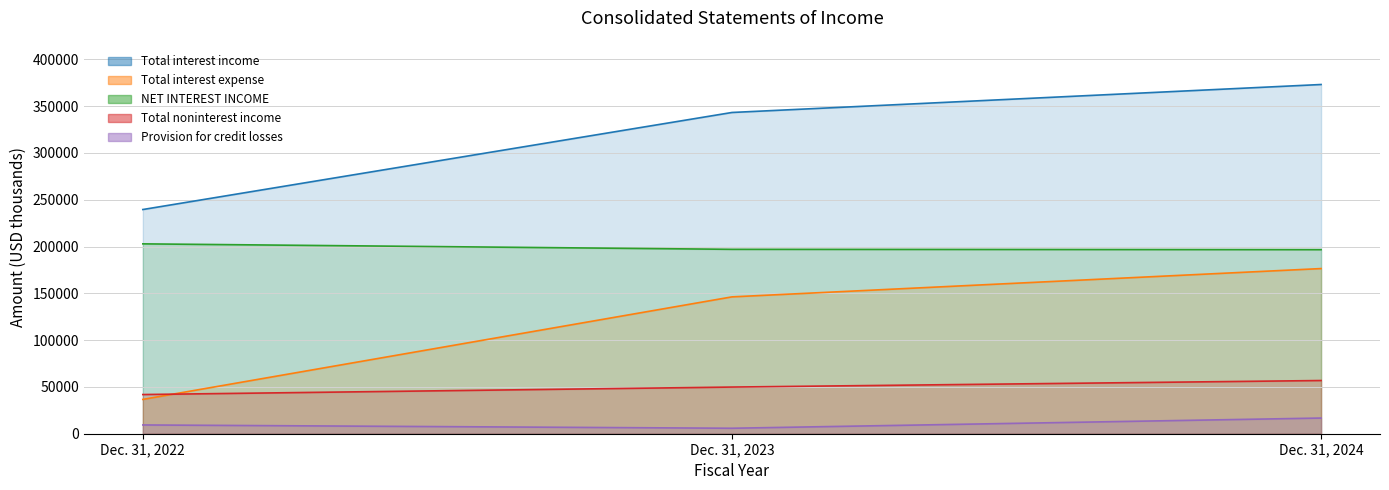

What is the smallest value displayed?

5850